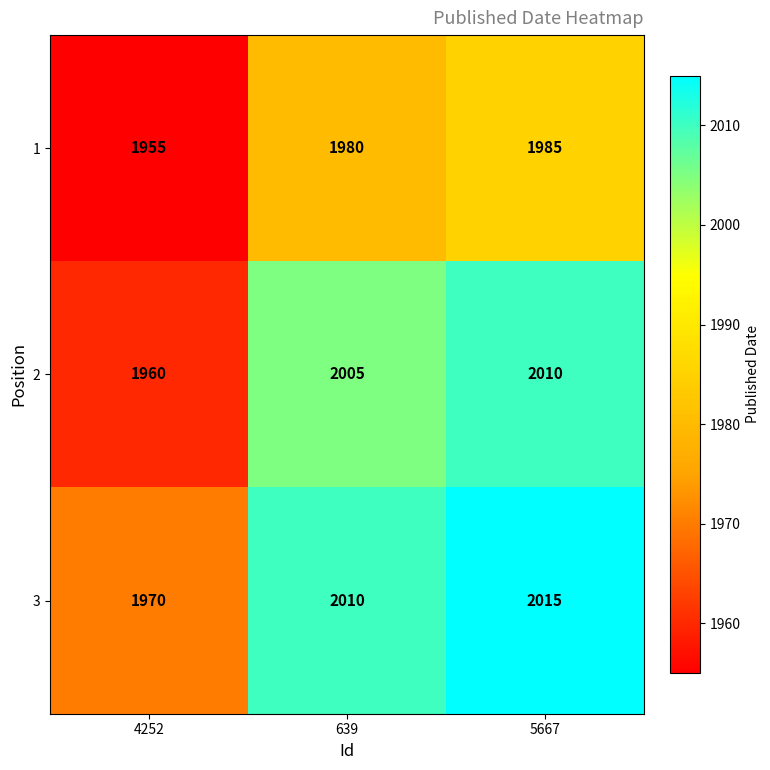

How many 2 values are between 1960 and 2010?

3